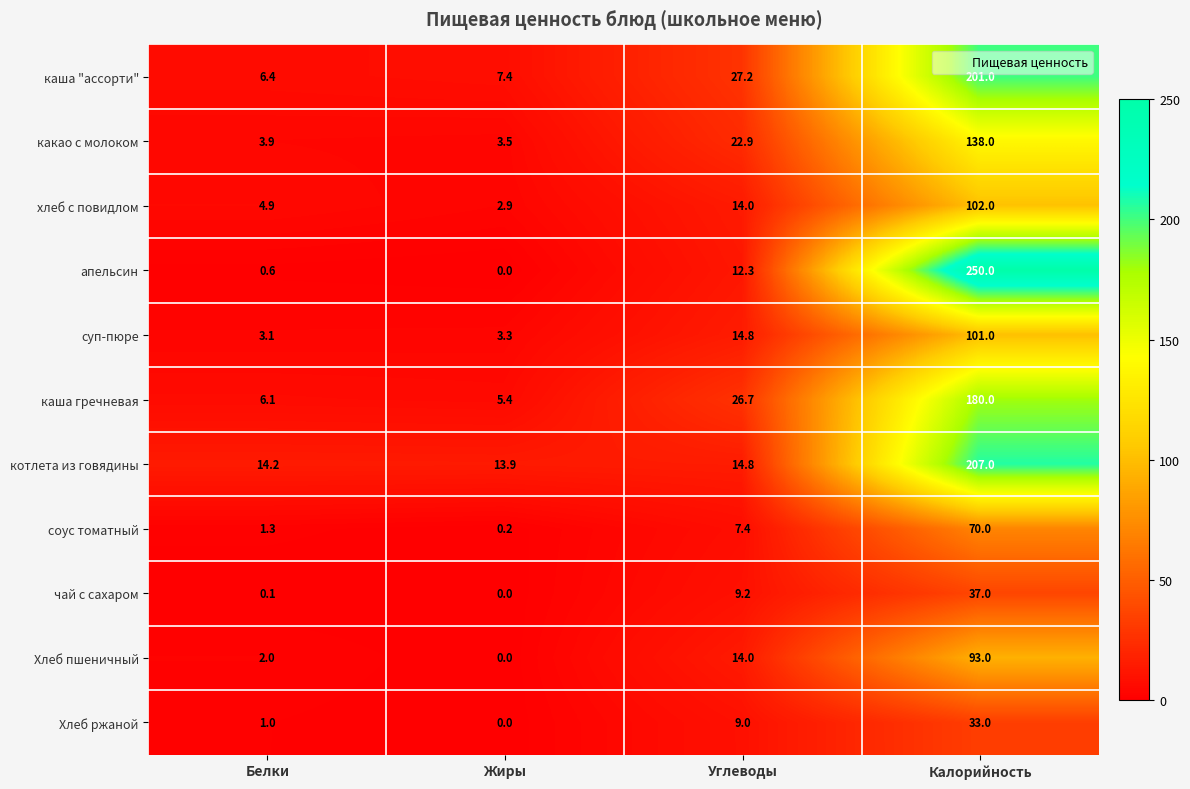

Which series has the largest total across all categories?

апельсин